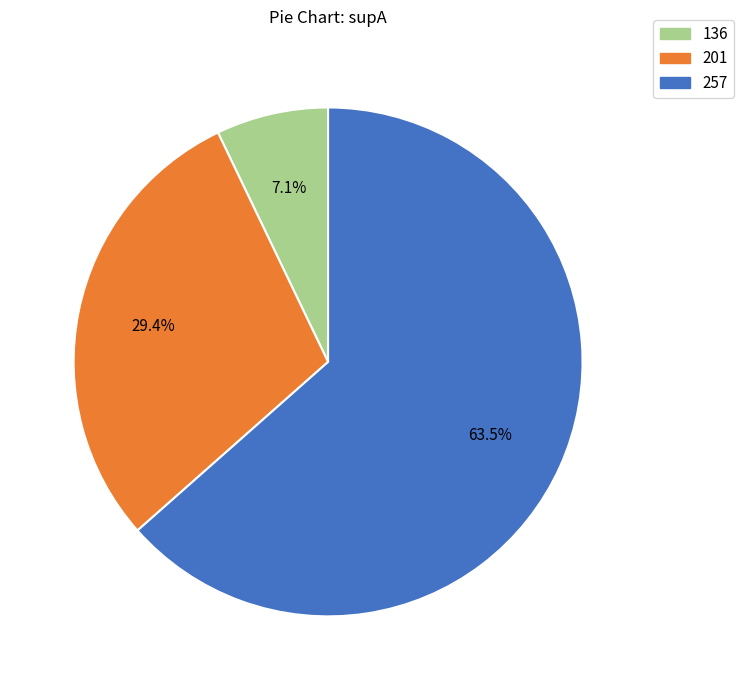

Which slice is the largest?

257